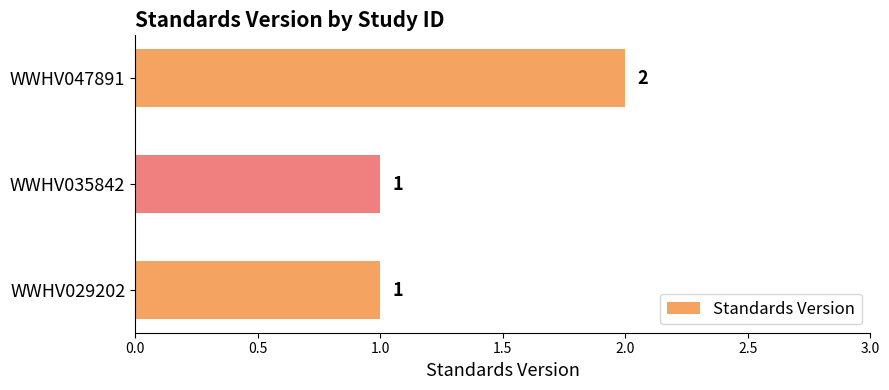

What is the minimum value shown in the chart?

1